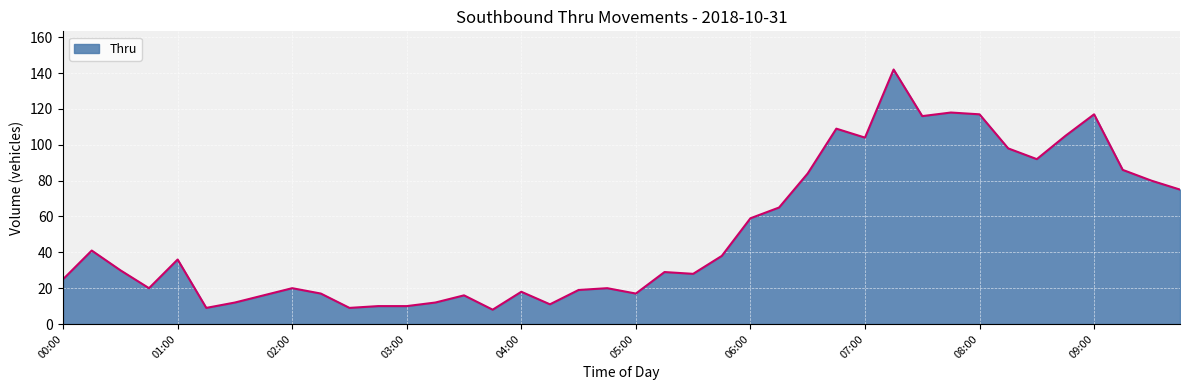

What is the difference between the maximum and minimum values?

134